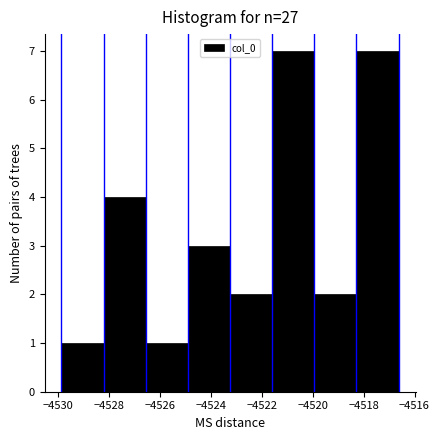

Reading left to right, list every bar in this chart as the range it spans on the x-axis followed by its height. Neither the bar edges nor the heights are printed on the chart, so give them approximately, as read against the axes.

-4529.8 to -4528.2: 1
-4528.2 to -4526.6: 4
-4526.6 to -4524.8: 1
-4524.8 to -4523.2: 3
-4523.2 to -4521.6: 2
-4521.6 to -4520.0: 7
-4520.0 to -4518.2: 2
-4518.2 to -4516.6: 7